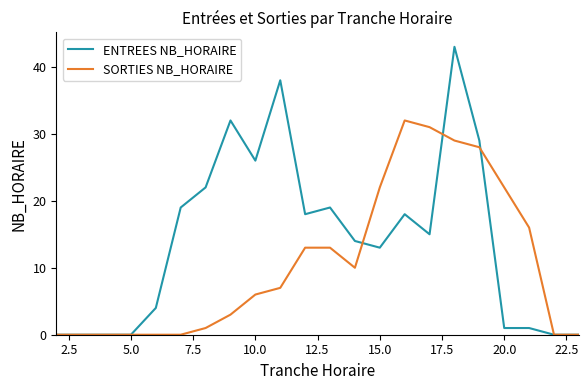

Which series has the largest total across all categories?

ENTREES NB_HORAIRE